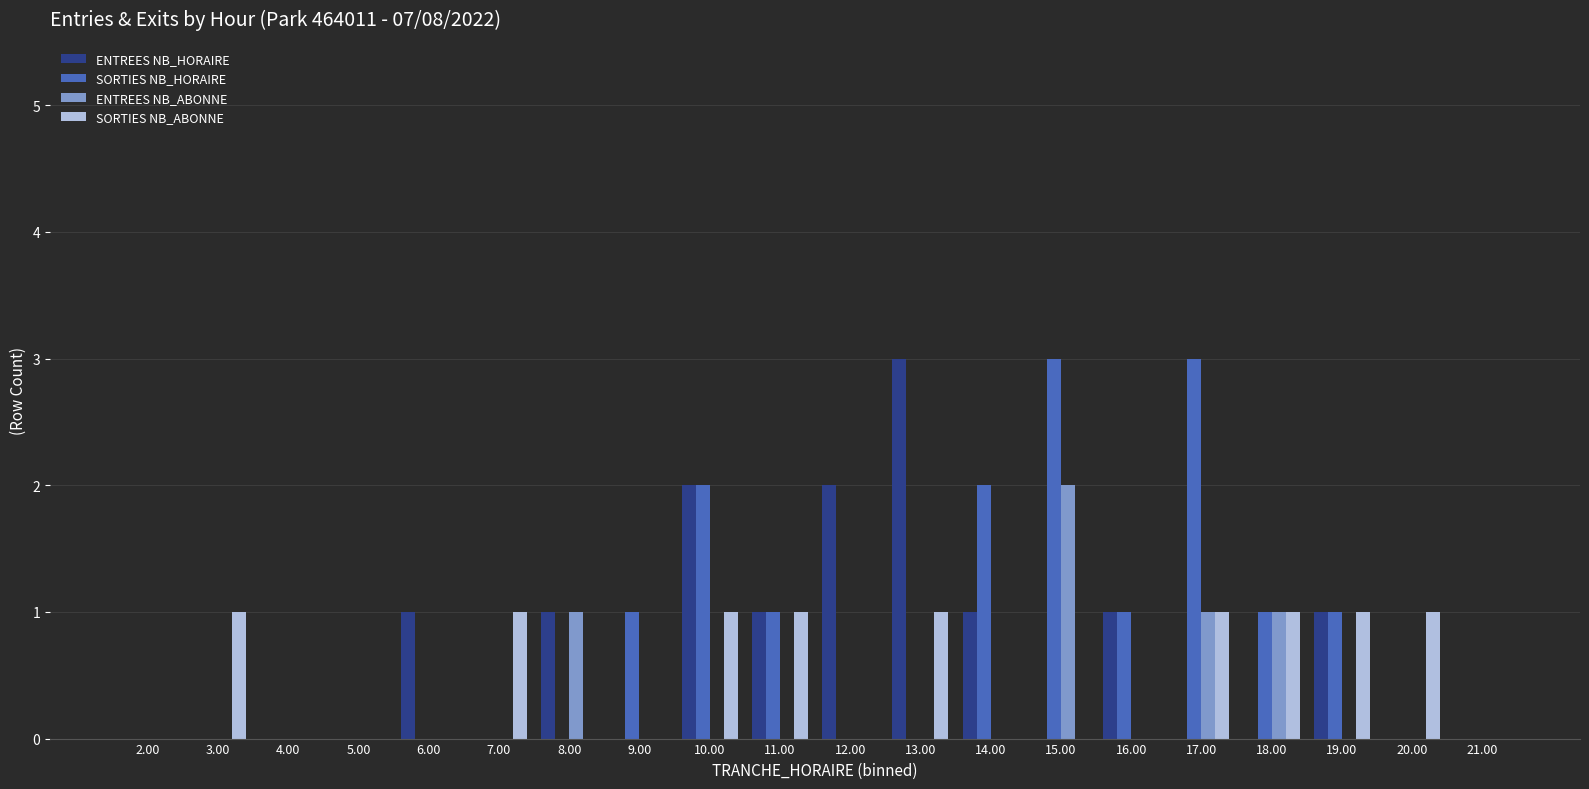

What is the sum of all SORTIES NB_HORAIRE values?

15